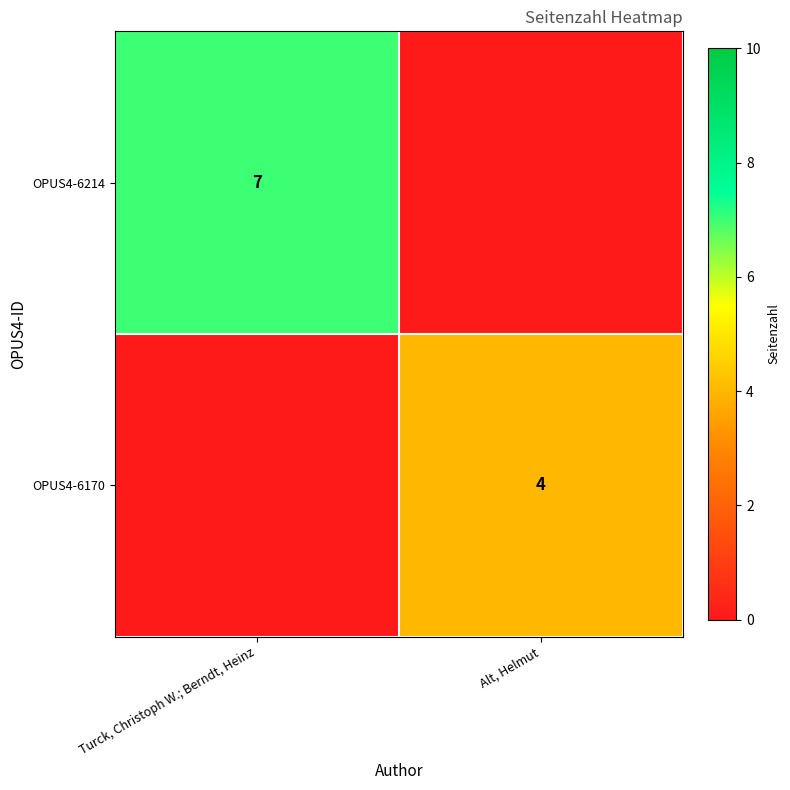

Is it true that OPUS4-6214 equals 7 at Turck, Christoph W.; Berndt, Heinz?

True